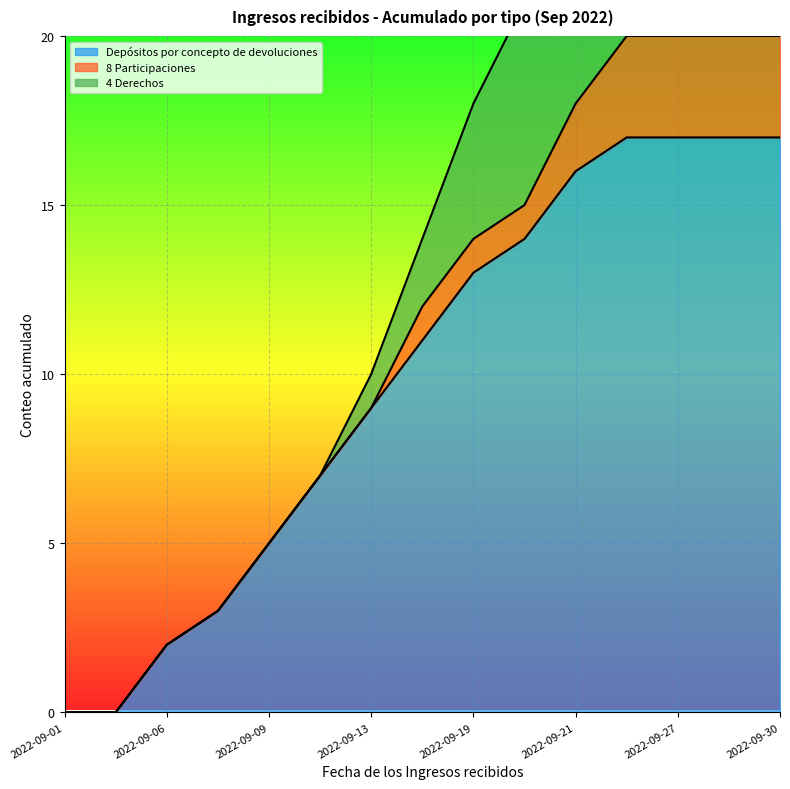

True or false: 4 Derechos has more than 1 points higher than both neighbors.

False